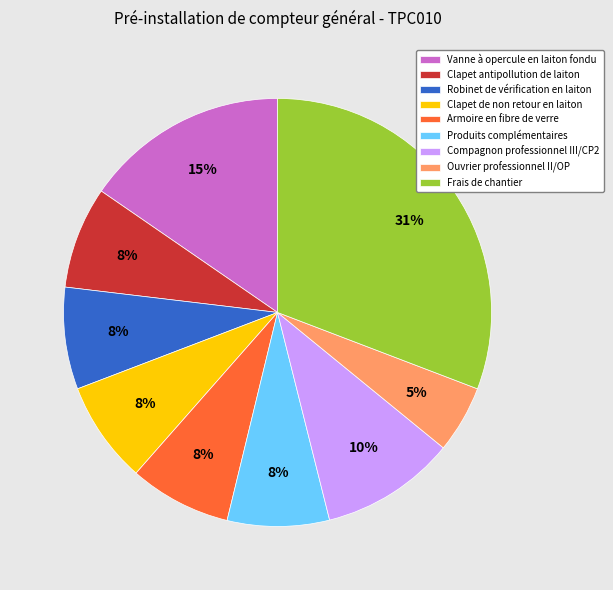

Combined, do Clapet de non retour en laiton and Vanne à opercule en laiton fondu account for over 50%?

No